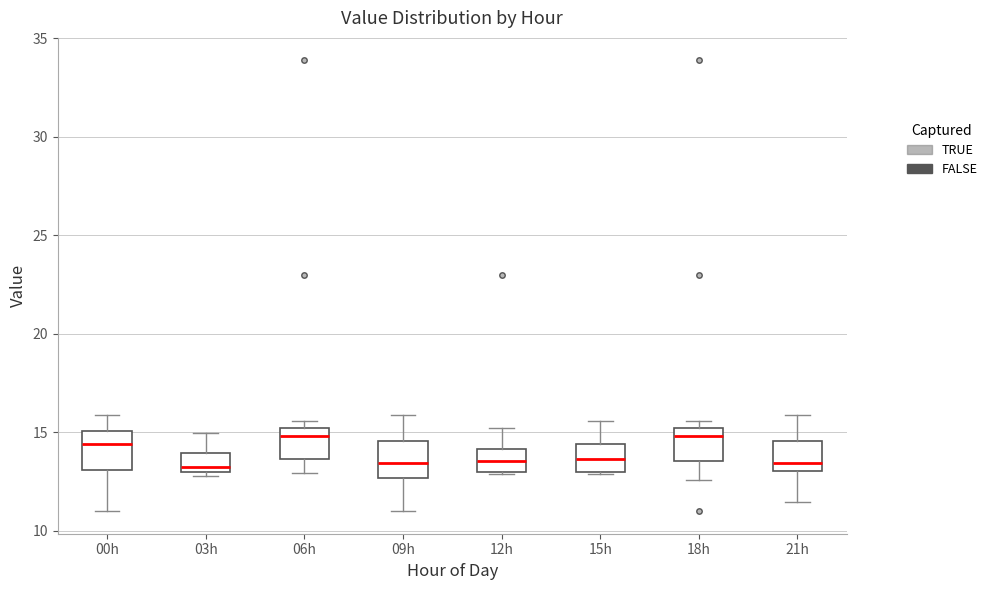

Reading left to right, read every box against the y-axis: the position of its median line, the range the box covers, and the ends of its whiskers. The values are not printed on the chart, so give them approximately, as read against the axis.

00h: median 14.5, box 13.0 to 15.0, whiskers 11.0 to 16.0
03h: median 13.0 (just above the box's lower edge), box 13.0 to 14.0, whiskers 13.0 (just below the box's lower edge) to 15.0
06h: median 15.0 (just below the box's upper edge), box 13.5 to 15.0, whiskers 13.0 to 15.5
09h: median 13.5, box 12.5 to 14.5, whiskers 11.0 to 16.0
12h: median 13.5, box 13.0 to 14.0, whiskers 13.0 to 15.0
15h: median 13.5, box 13.0 to 14.5, whiskers 13.0 to 15.5
18h: median 15.0 (just below the box's upper edge), box 13.5 to 15.0, whiskers 12.5 to 15.5
21h: median 13.5, box 13.0 to 14.5, whiskers 11.5 to 16.0